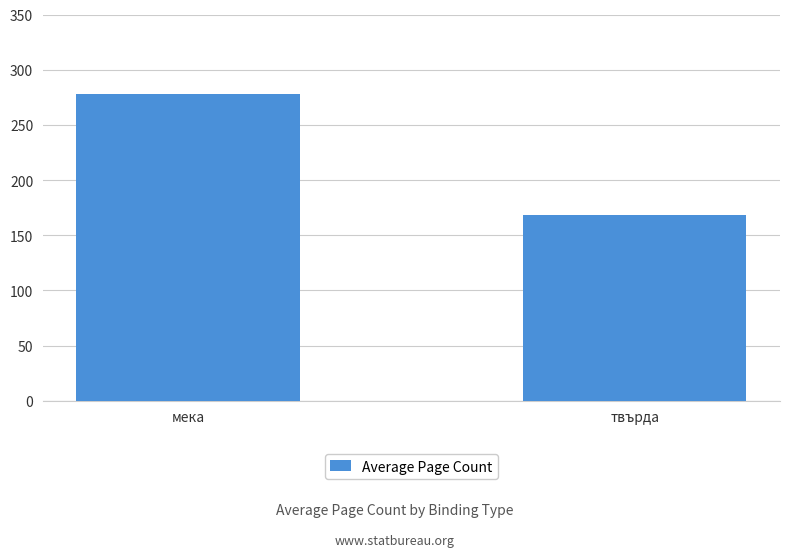

How many data points are above 277?

1